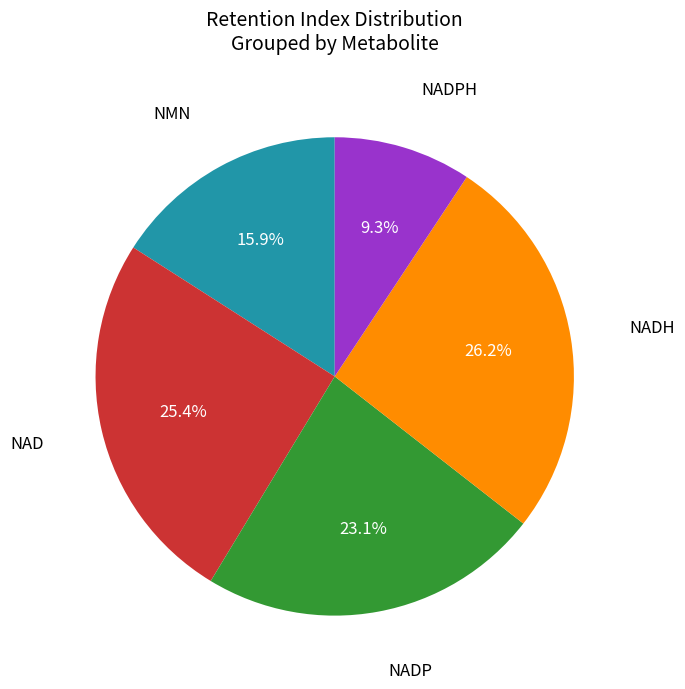

Does NADPH account for over 50% of the chart?

No